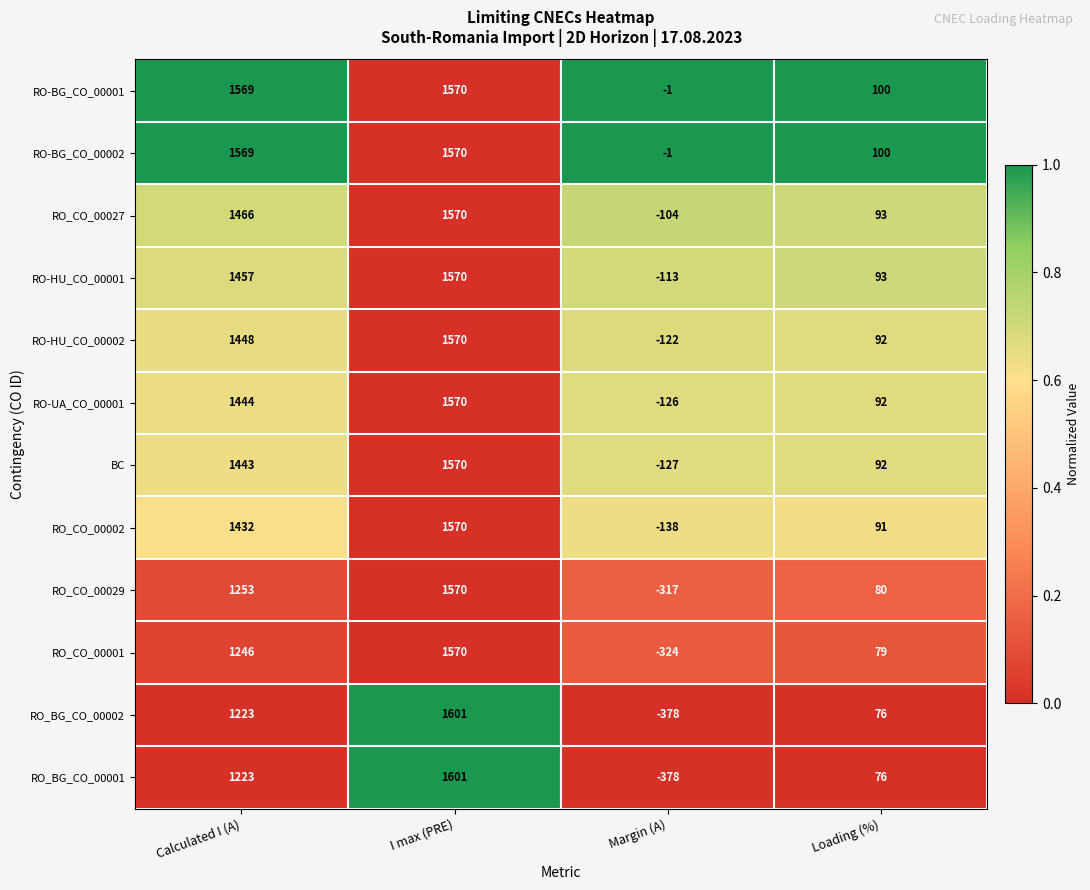

The value of RO_CO_00029 at I max (PRE) is 2243. True or false?

False